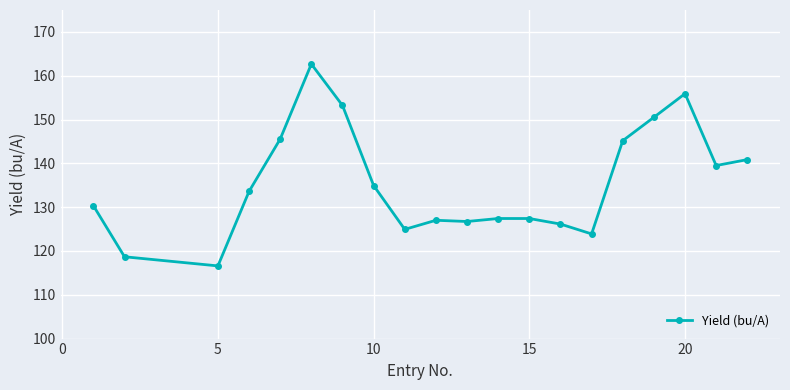

How many data points are above 133?

10